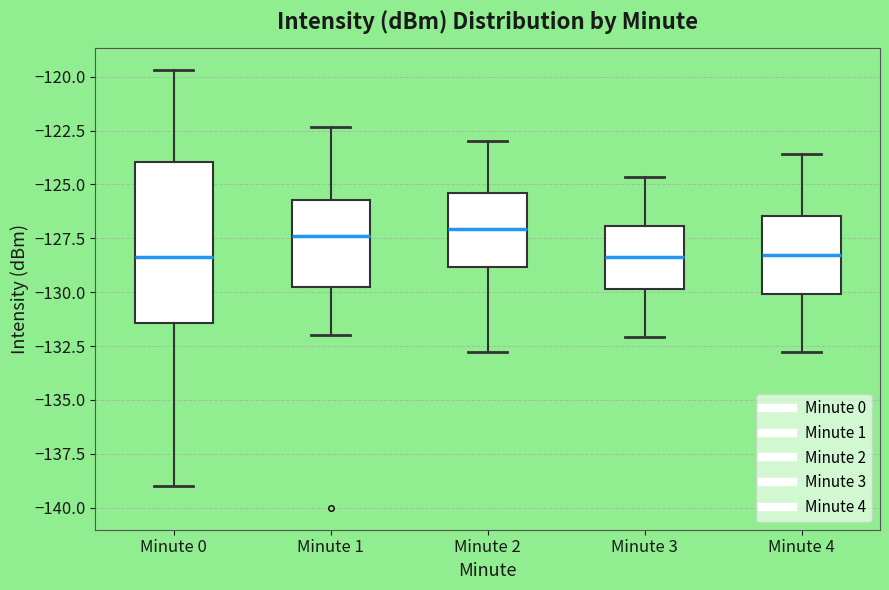

Where is the lower edge of the box for Minute 4 on the y-axis? The values are not printed on the chart, so give them approximately, as read against the axis.

-130.0